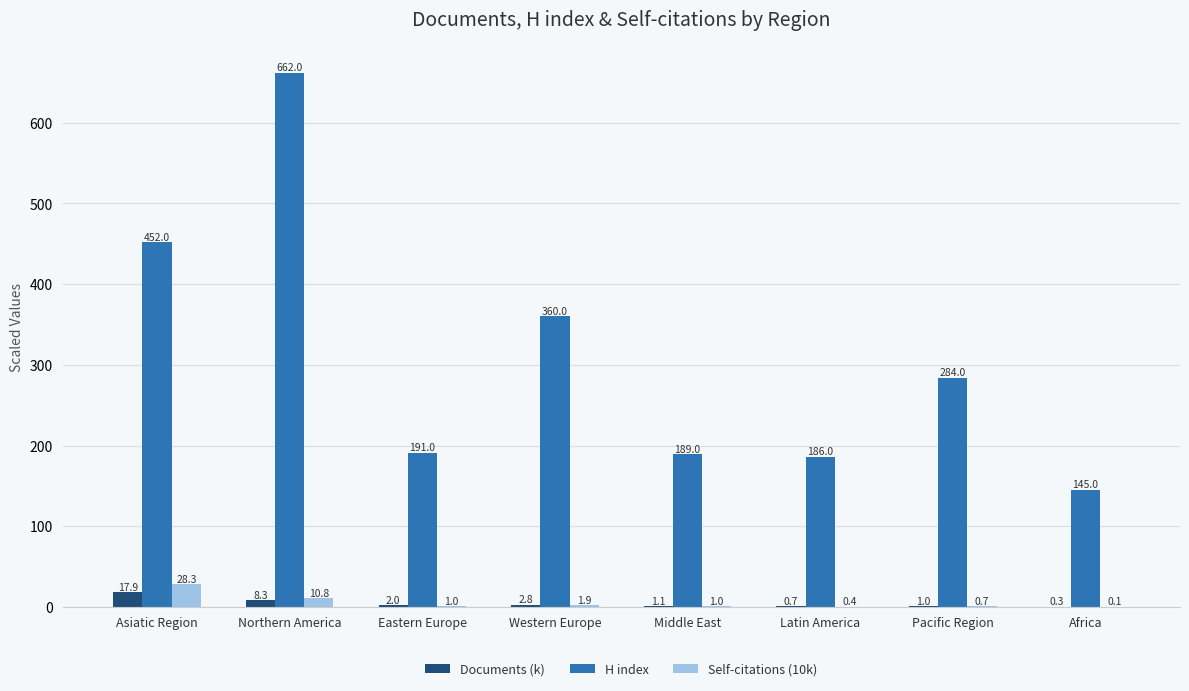

Which category has the highest value across all series?

Northern America